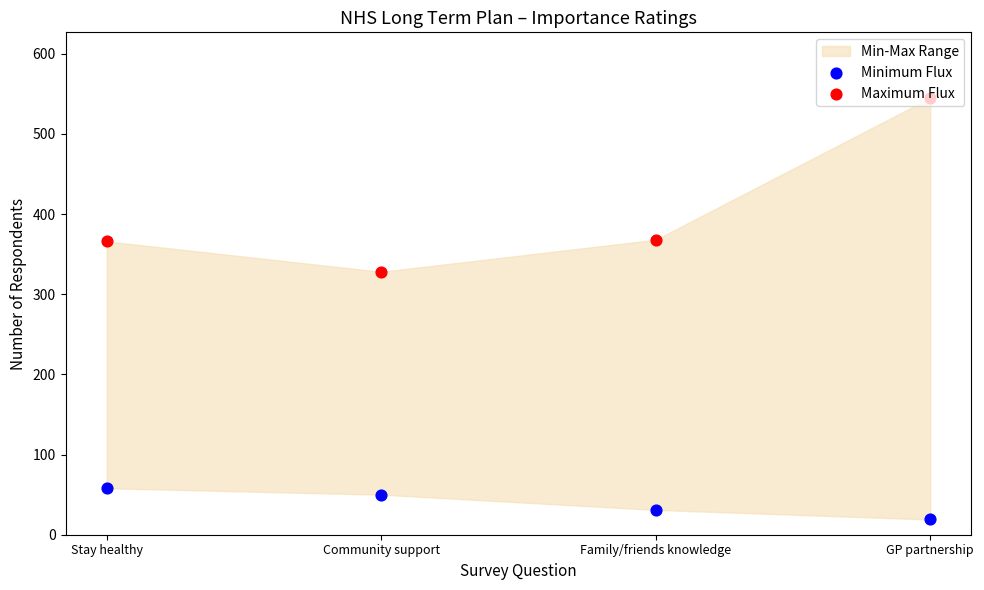

Which series reaches the minimum Y coordinate?

Minimum Flux